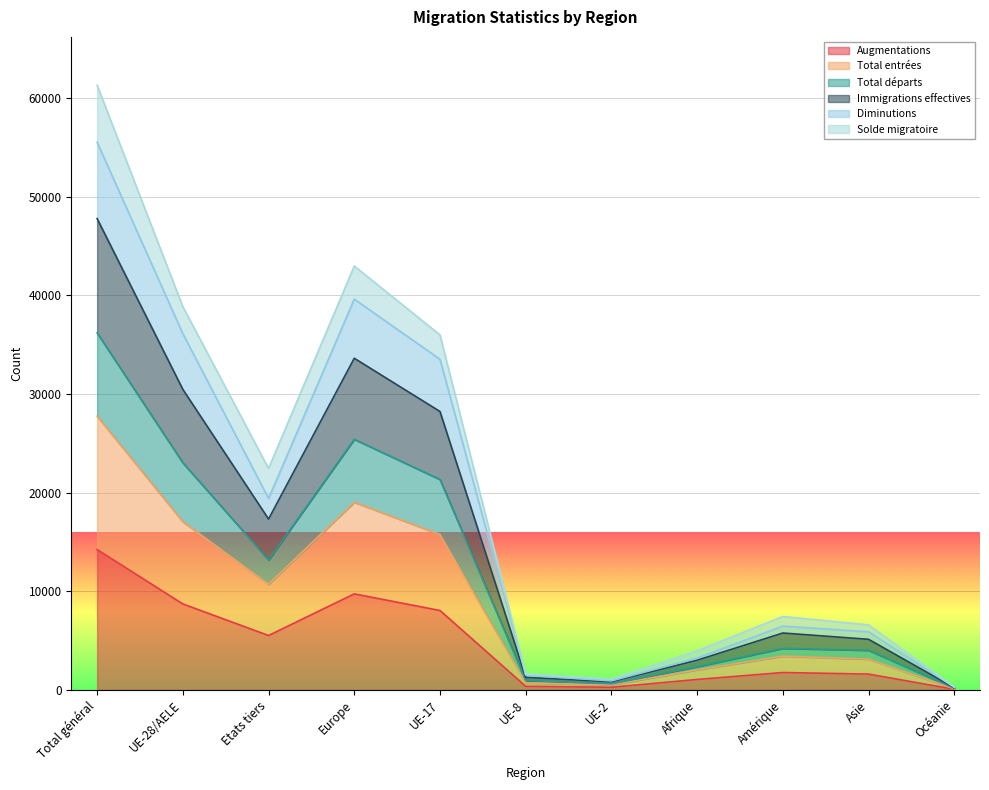

What is the sum of the Immigrations effectives values at UE-28/AELE and UE-8?

31728